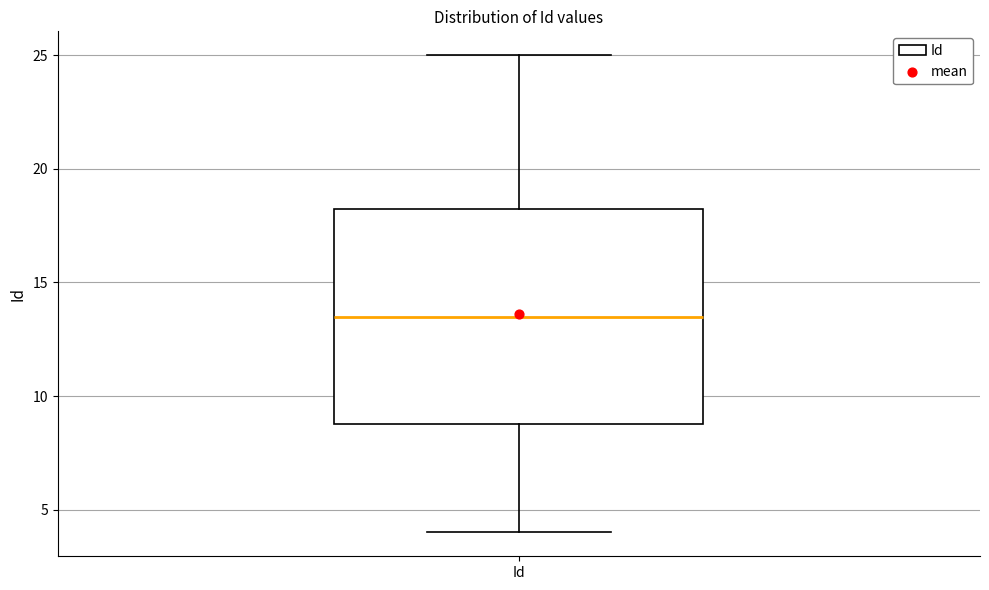

Where is the upper edge of the box for Id on the y-axis? The values are not printed on the chart, so give them approximately, as read against the axis.

18.5